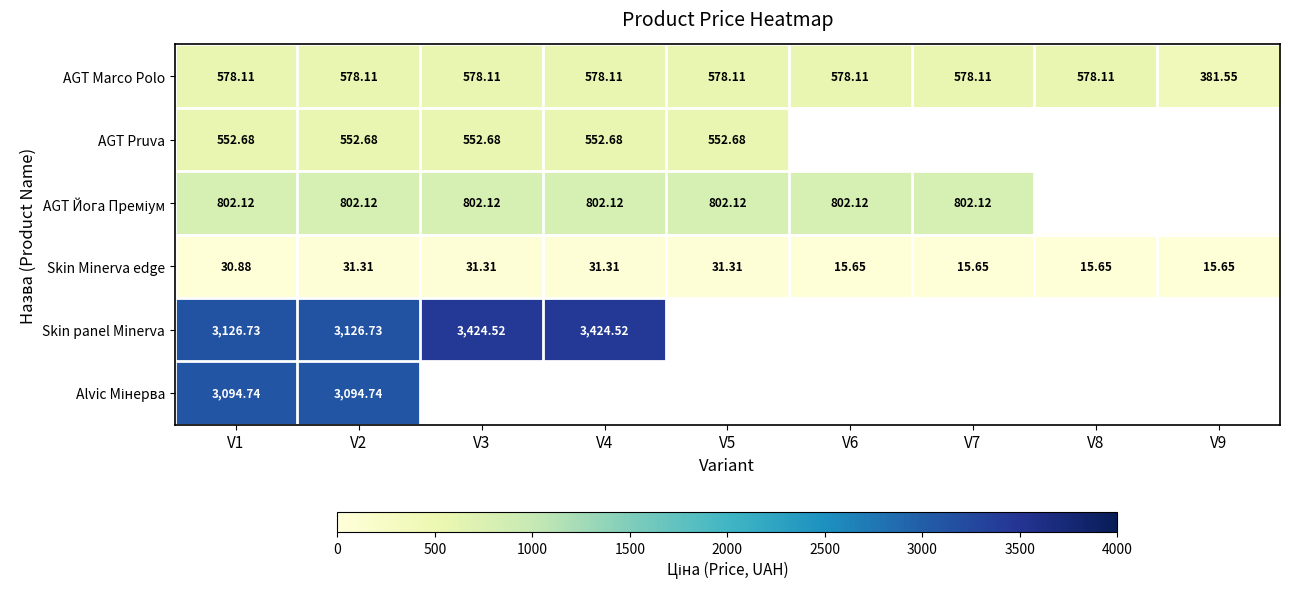

At how many categories does at least one series exceed 1552?

4